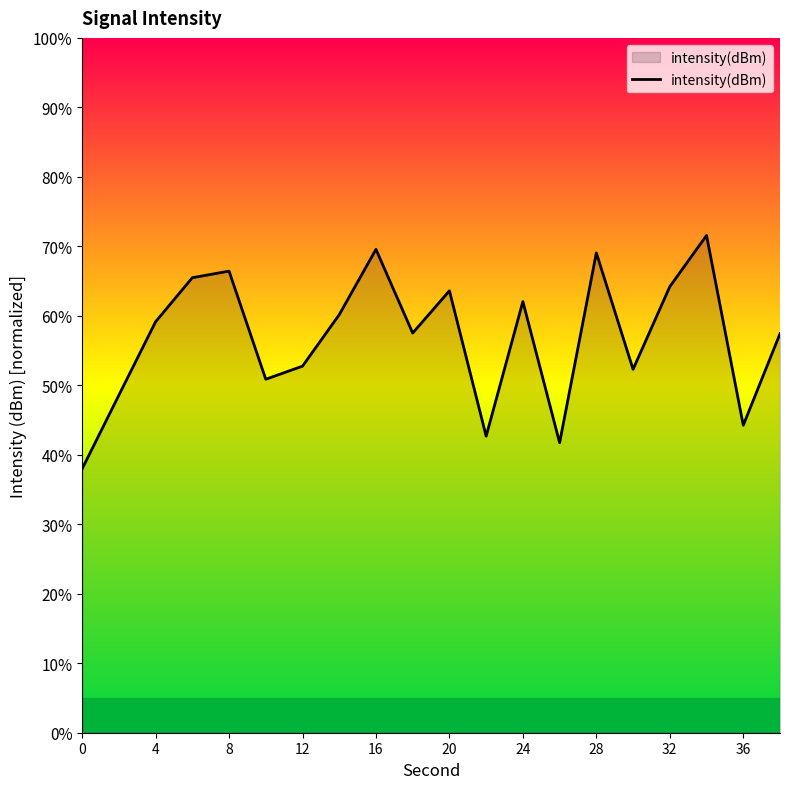

Does the chart have visible grid lines?

No